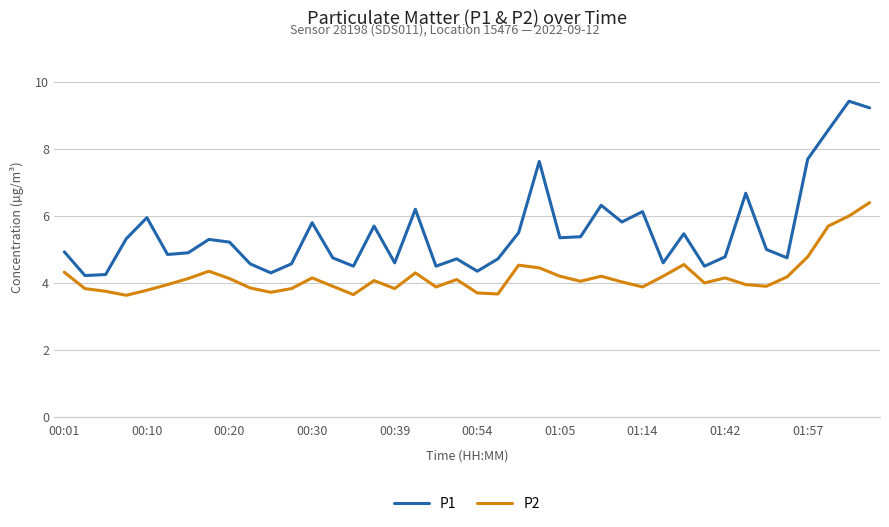

What is the minimum value for P1?

4.2